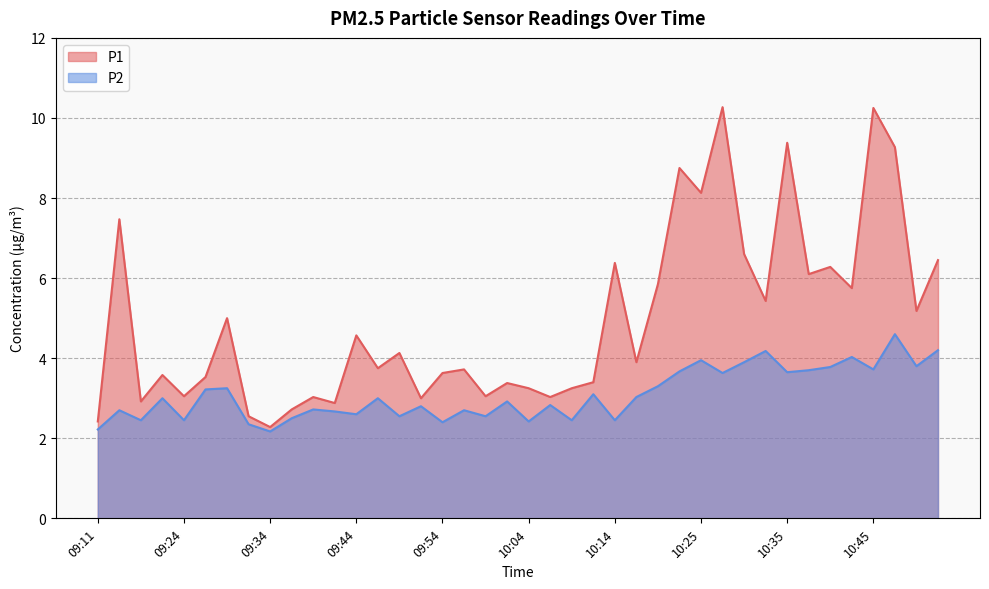

How many interior local valleys does the P1 series have?

14